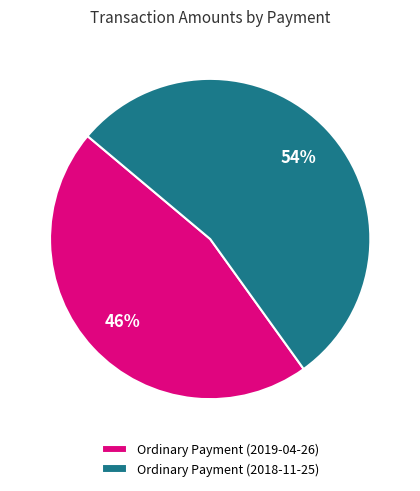

Do Ordinary Payment (2019-04-26) and Ordinary Payment (2018-11-25) together represent more than half of the pie?

Yes